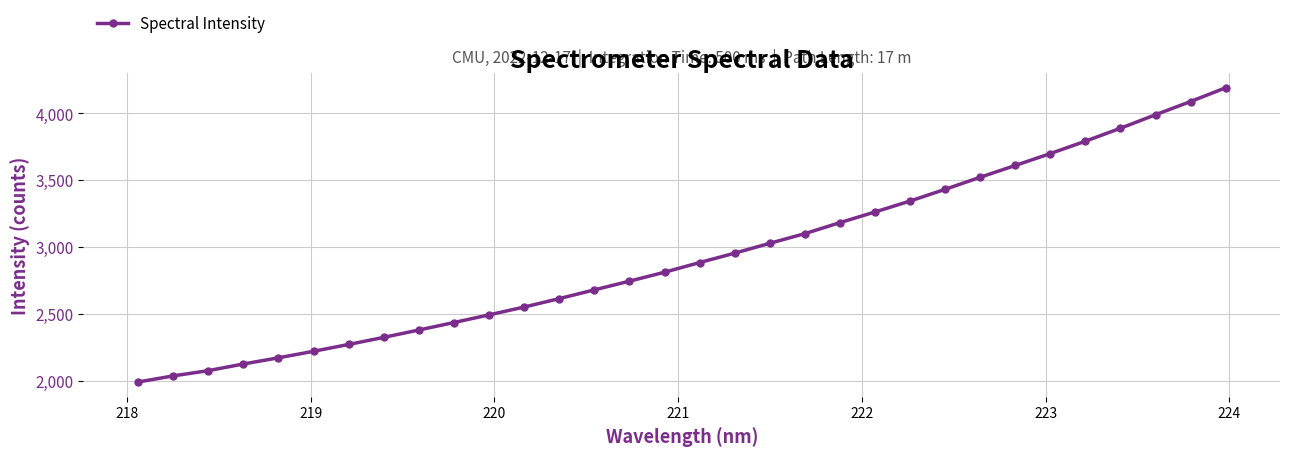

What is the value of the 3rd point from the left?

2079.5